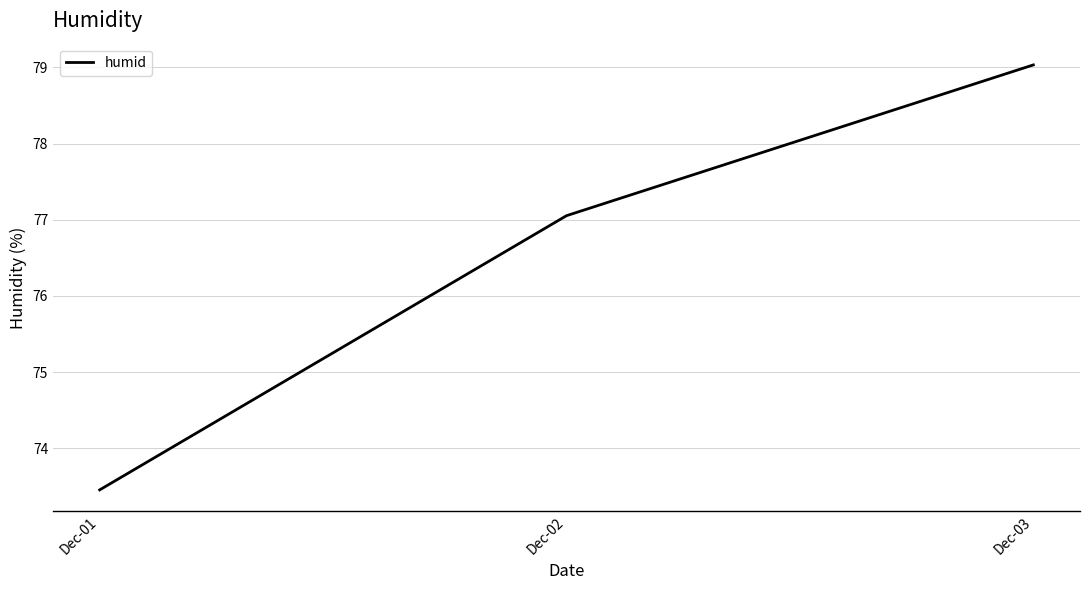

What is the ratio of the value at Dec-03 to the value at Dec-01?

1.1